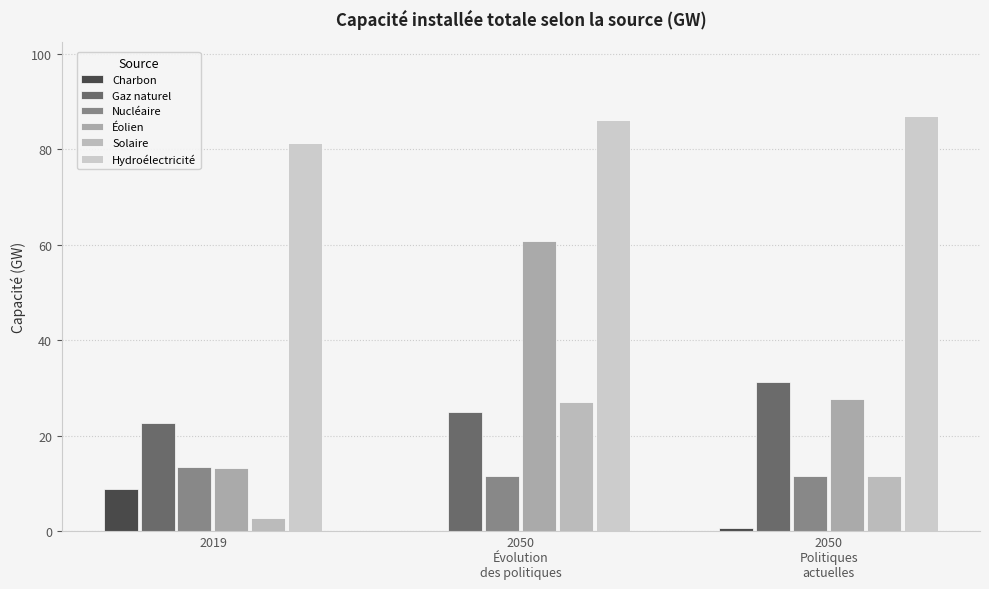

What is the sum of all Charbon values?

9.8